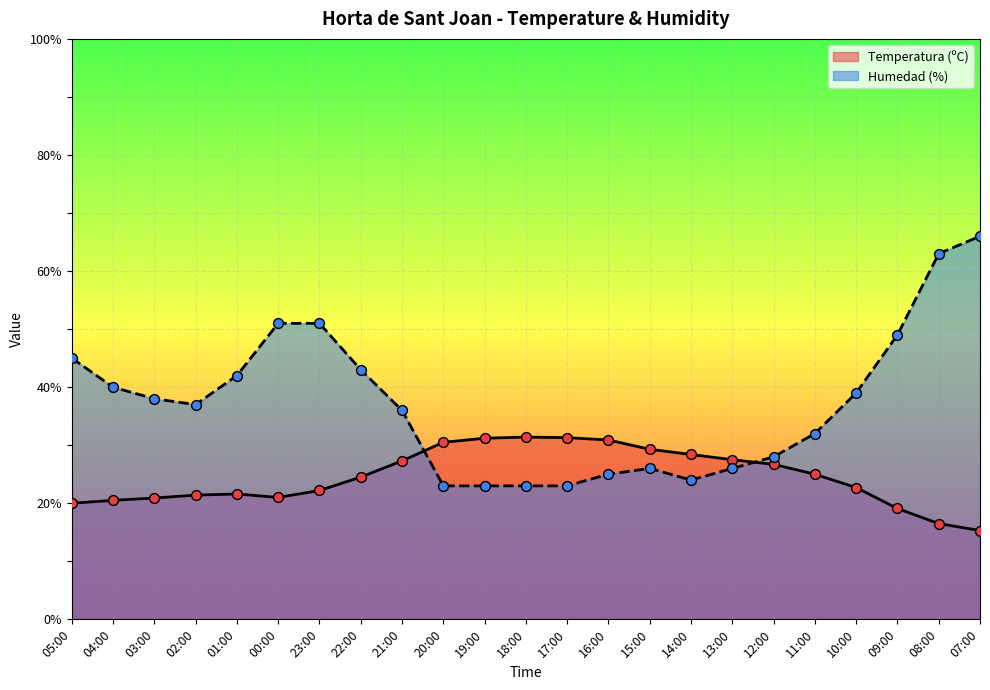

At which category is the sum across all series the highest?

07:00